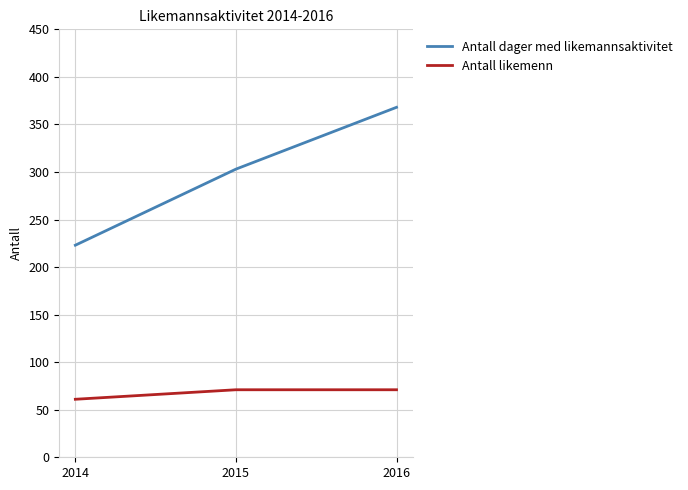

What is the sum of all Antall likemenn values?

203